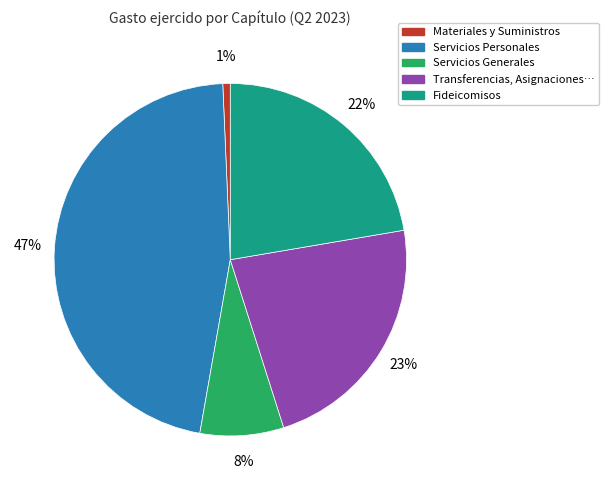

To the nearest percent, what is the difference between the largest and smallest slice percentages?

46%